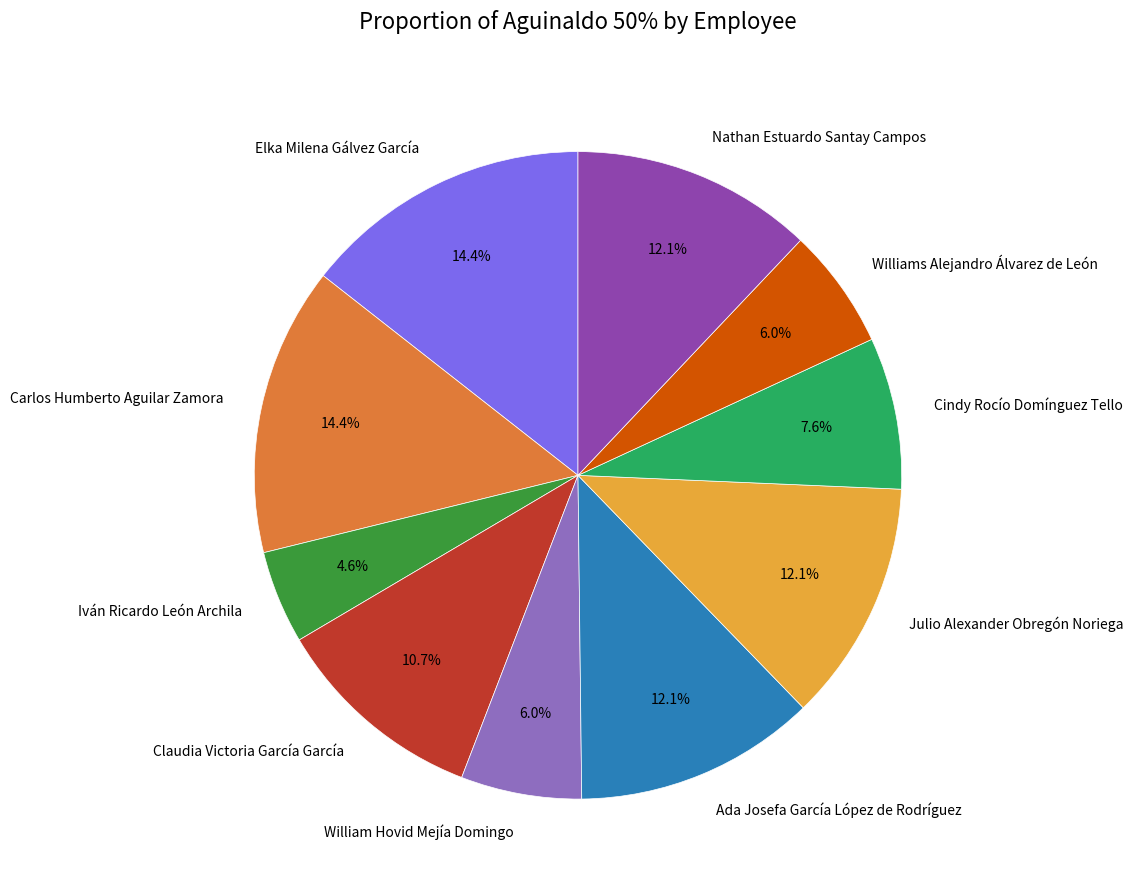

To the nearest percent, what percentage of the pie is Julio Alexander Obregón Noriega?

12%